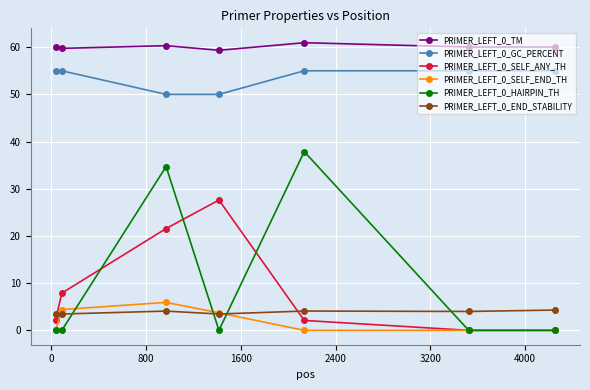

How many data points does each series have?

7